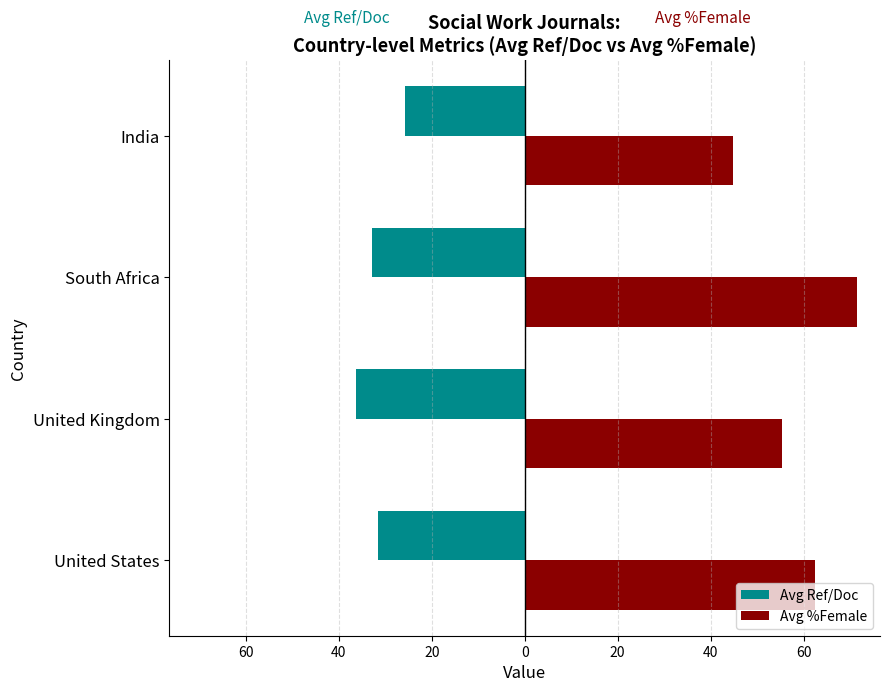

What is the value of the Avg Ref/Doc bar at the 3rd from the left?

-32.8